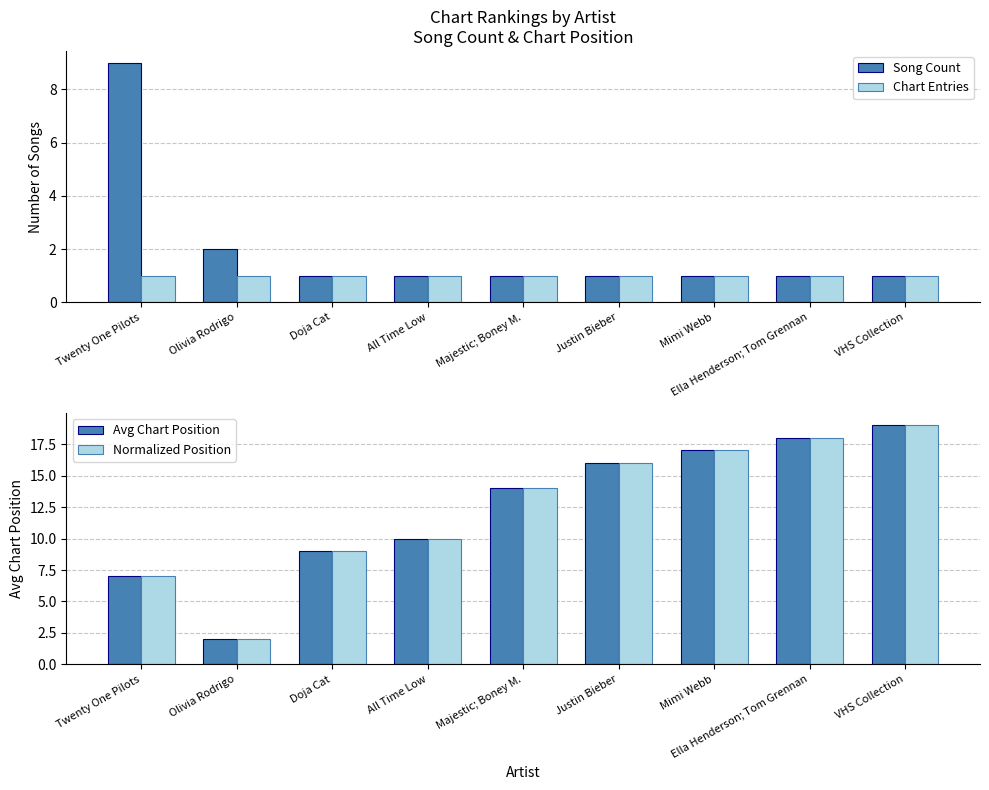

What is the label of the 3rd bar from the right?

Mimi Webb